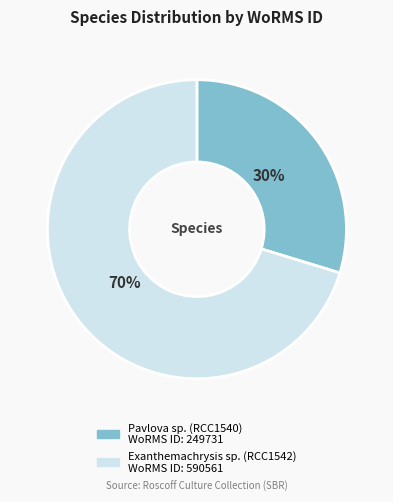

Rank the categories by value from highest to lowest.

Exanthemachrysis sp. (RCC1542), Pavlova sp. (RCC1540)